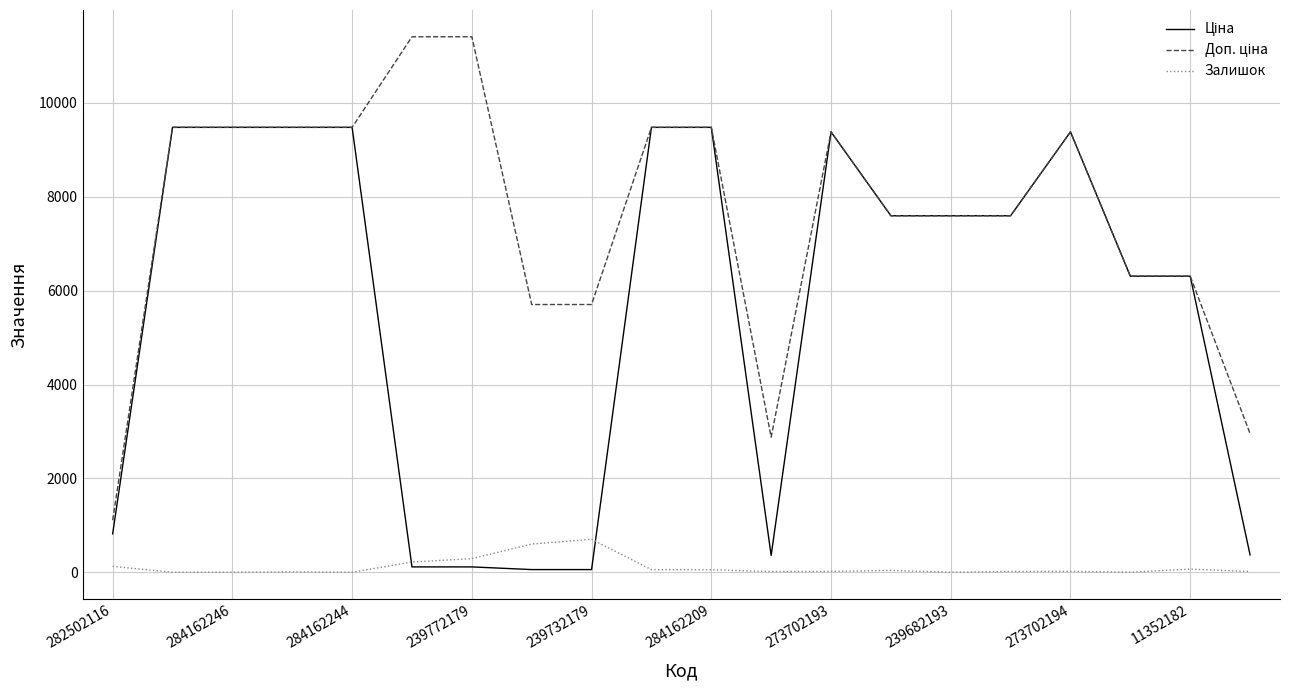

What is the greatest value displayed?

11410.0